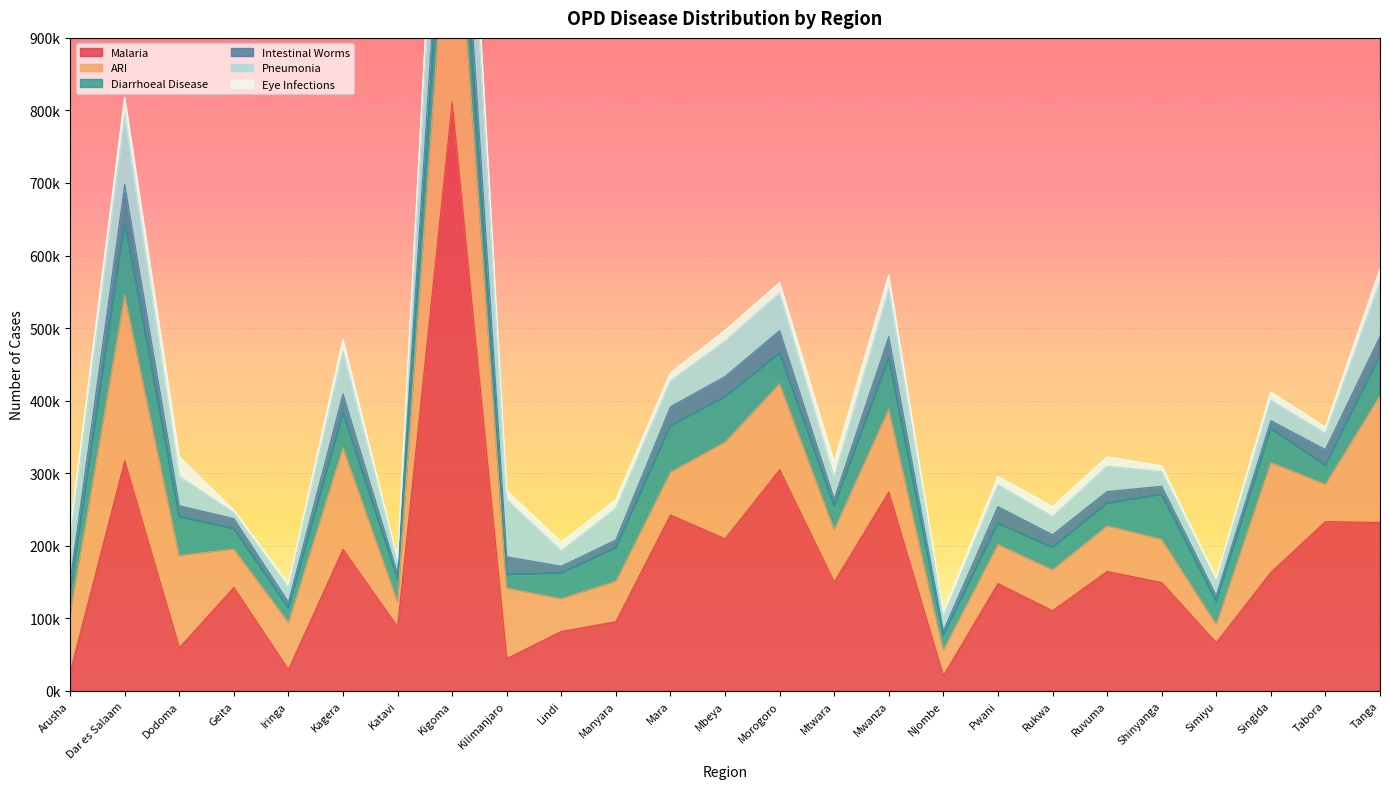

What is the sum of the Diarrhoeal Disease values at Katavi and Morogoro?

73175